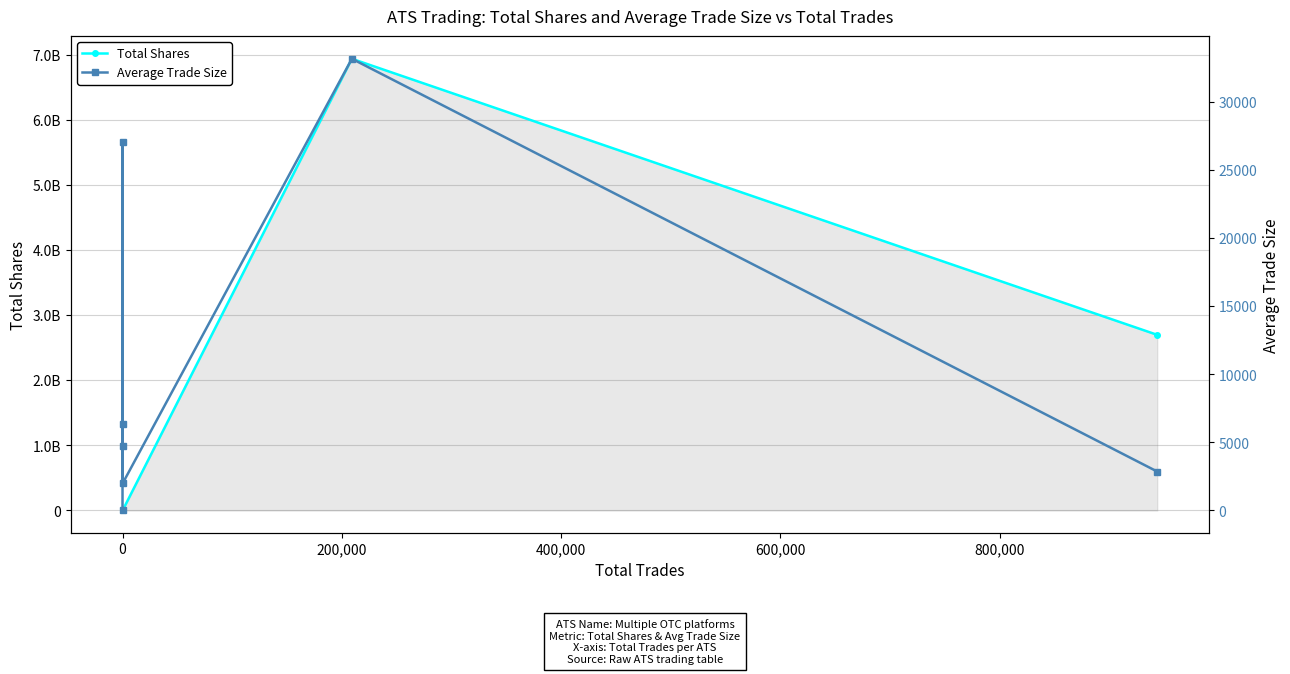

True or false: Total Shares and Average Trade Size cross at least once.

False